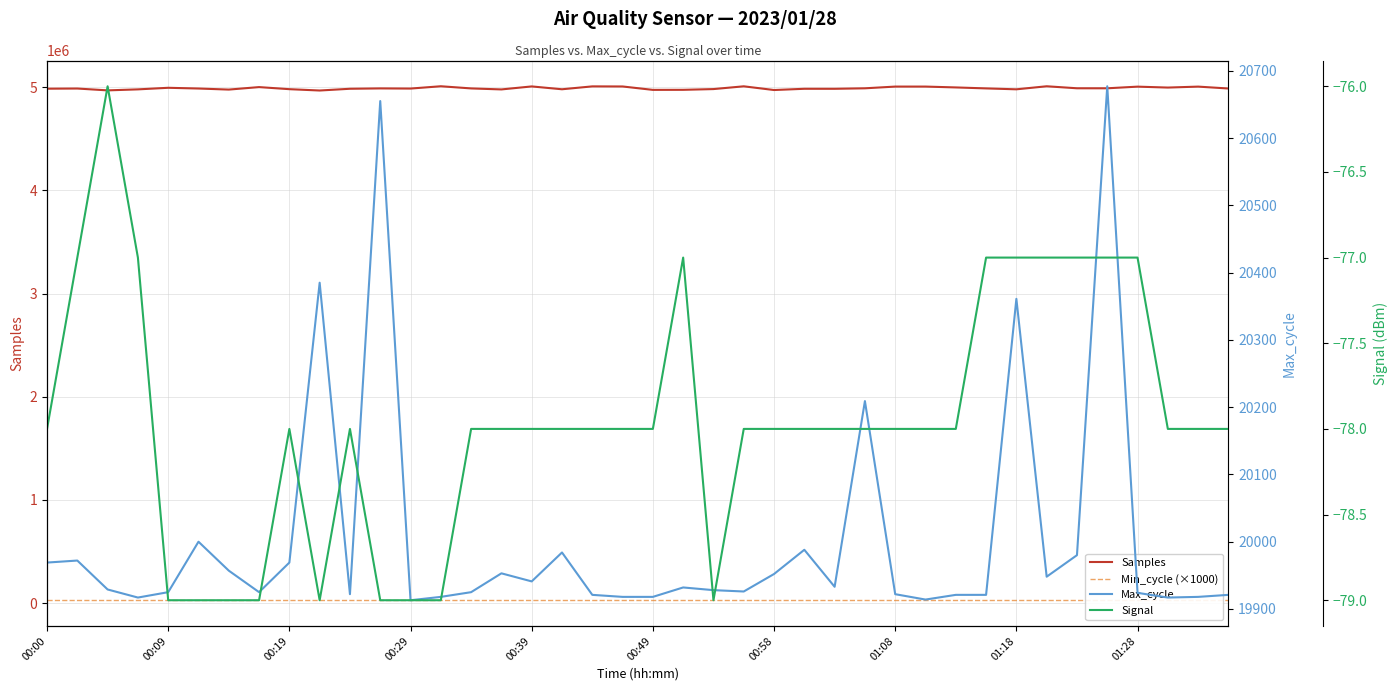

True or false: Max_cycle and Min_cycle (×1000) cross at least once.

False